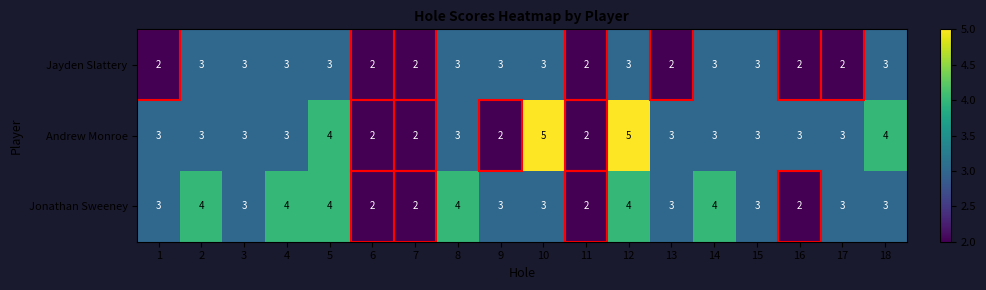

What is the sum of the Andrew Monroe values at 3 and 5?

7